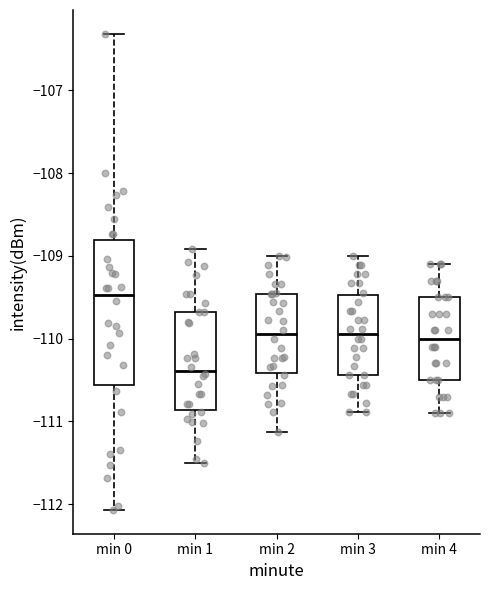

Where is the lower edge of the box for min 0 on the y-axis? The values are not printed on the chart, so give them approximately, as read against the axis.

-110.6